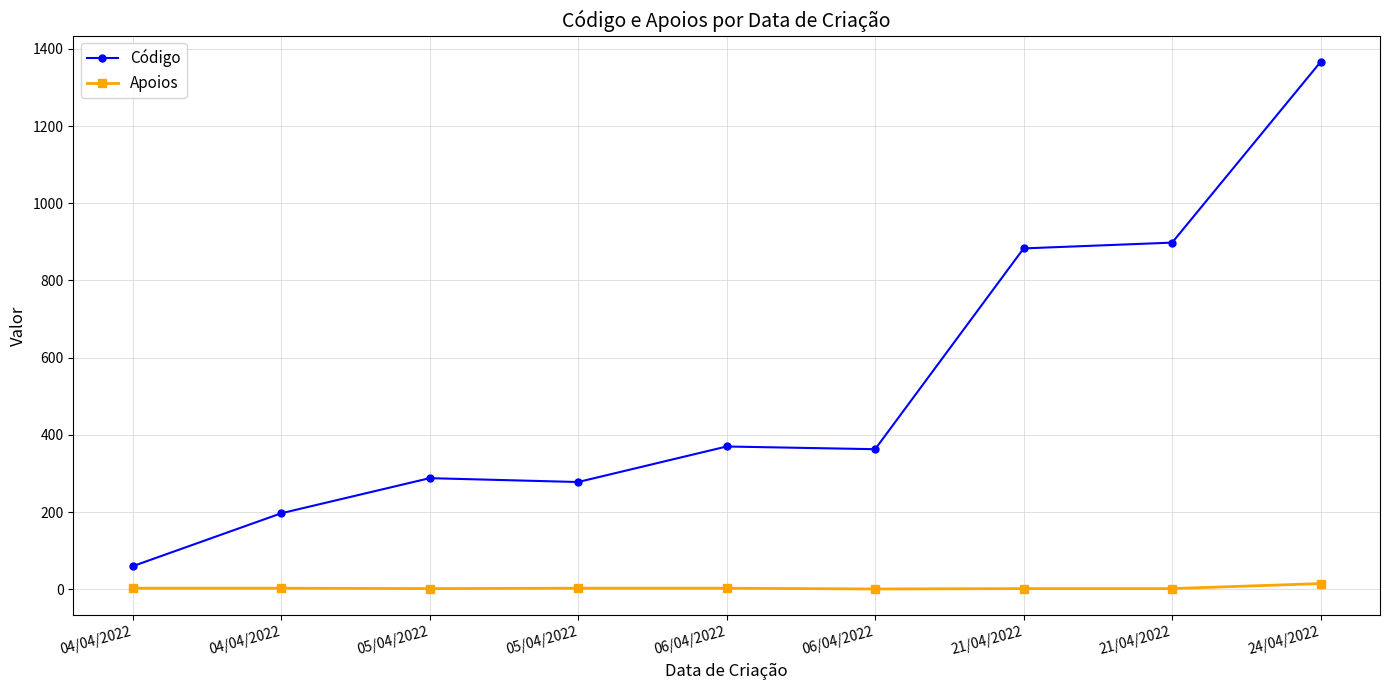

True or false: Apoios and Código intersect in this chart.

False